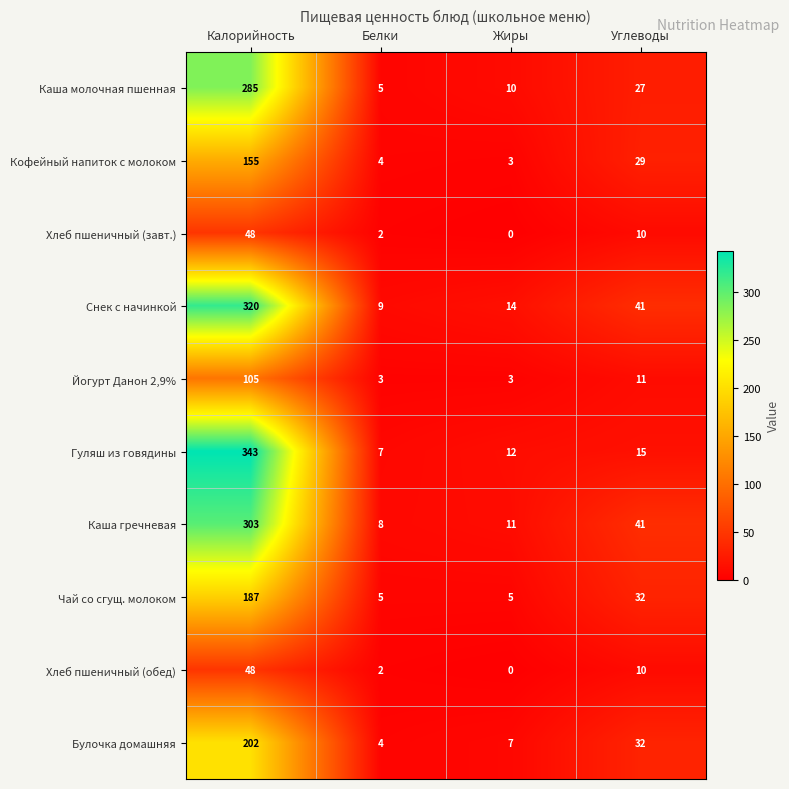

What is the average value of the Снек с начинкой series?

96